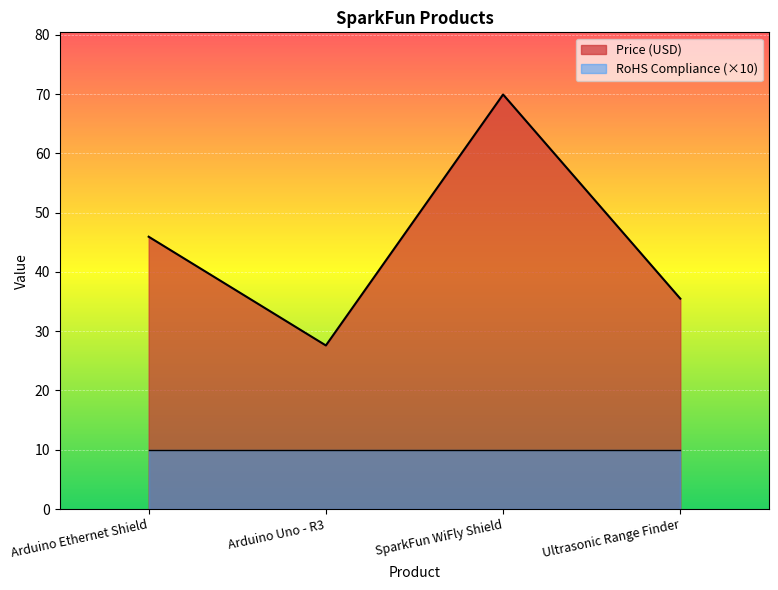

List the labels in order of Price (USD) value, largest first.

SparkFun WiFly Shield, Arduino Ethernet Shield, Ultrasonic Range Finder, Arduino Uno - R3